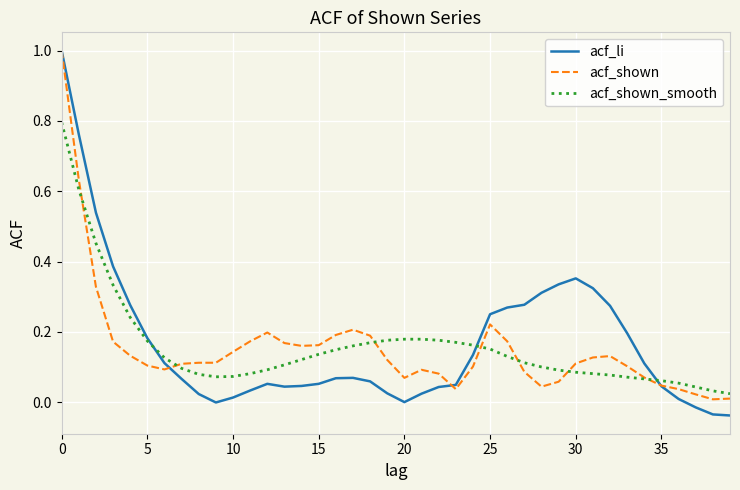

Which series has the largest range (max minus min)?

acf_li